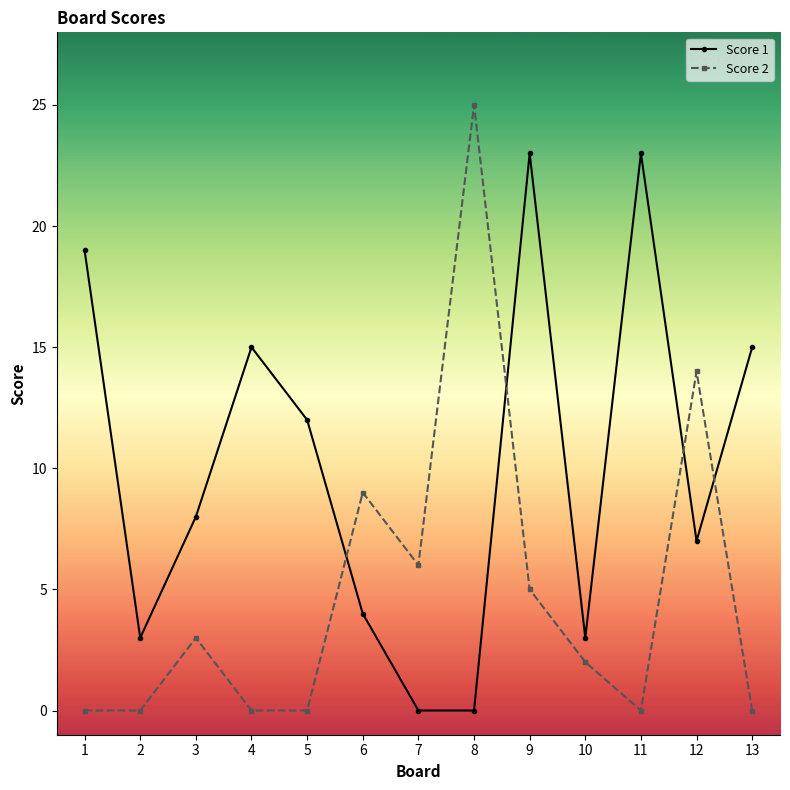

The value of Score 1 at 9 is 37. True or false?

False